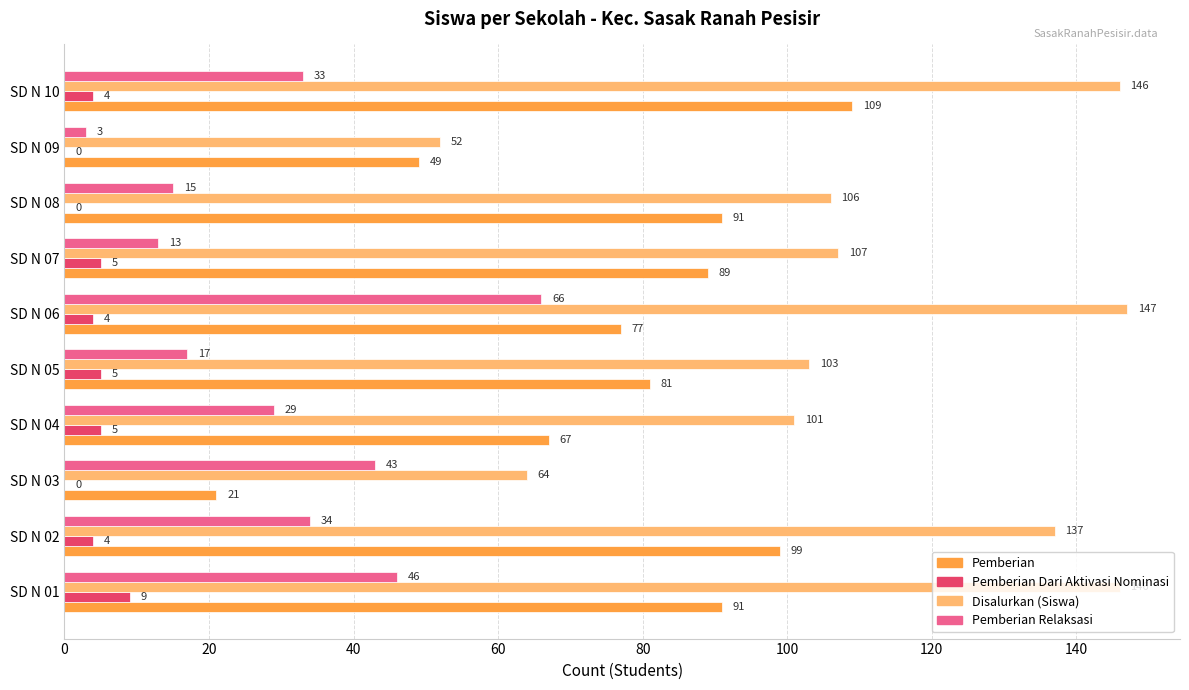

The Disalurkan (Siswa) series shows 44 at SD N 05. True or false?

False